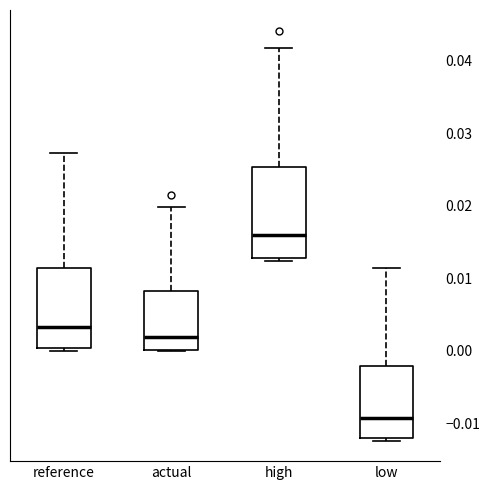

Where is the lower edge of the box for actual on the y-axis? The values are not printed on the chart, so give them approximately, as read against the axis.

0.000